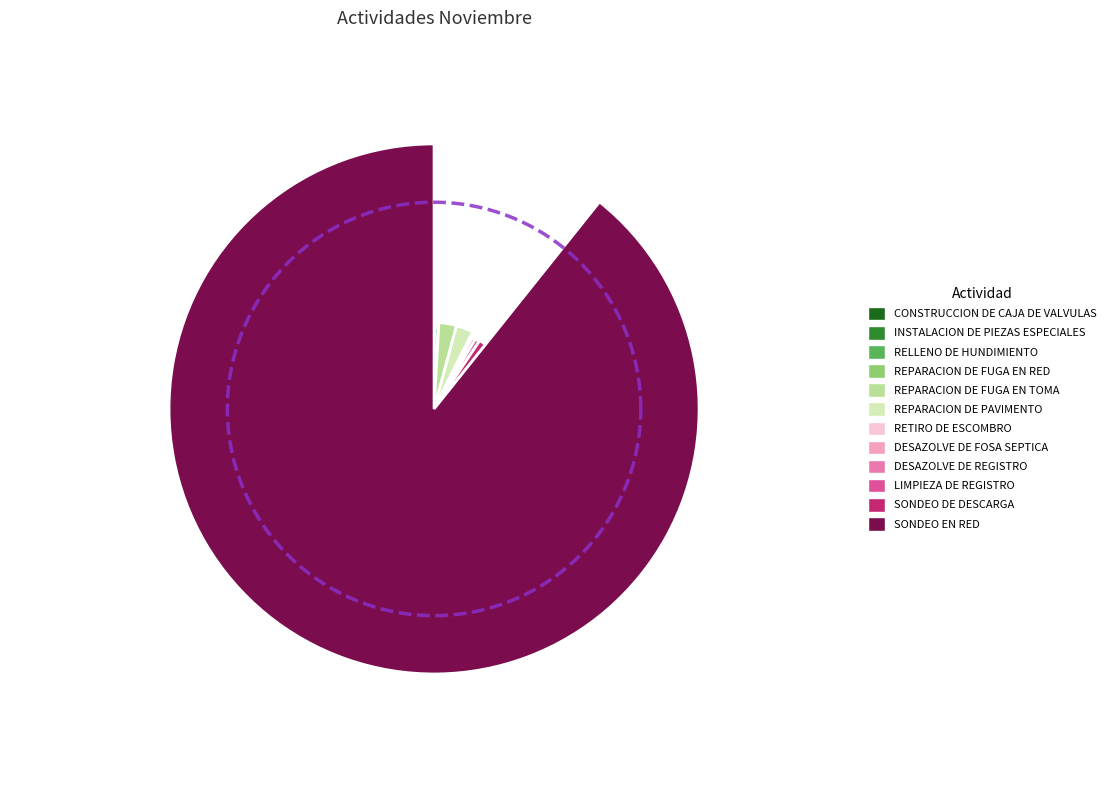

Do CONSTRUCCION DE CAJA DE VALVULAS and SONDEO DE DESCARGA together represent more than half of the pie?

No